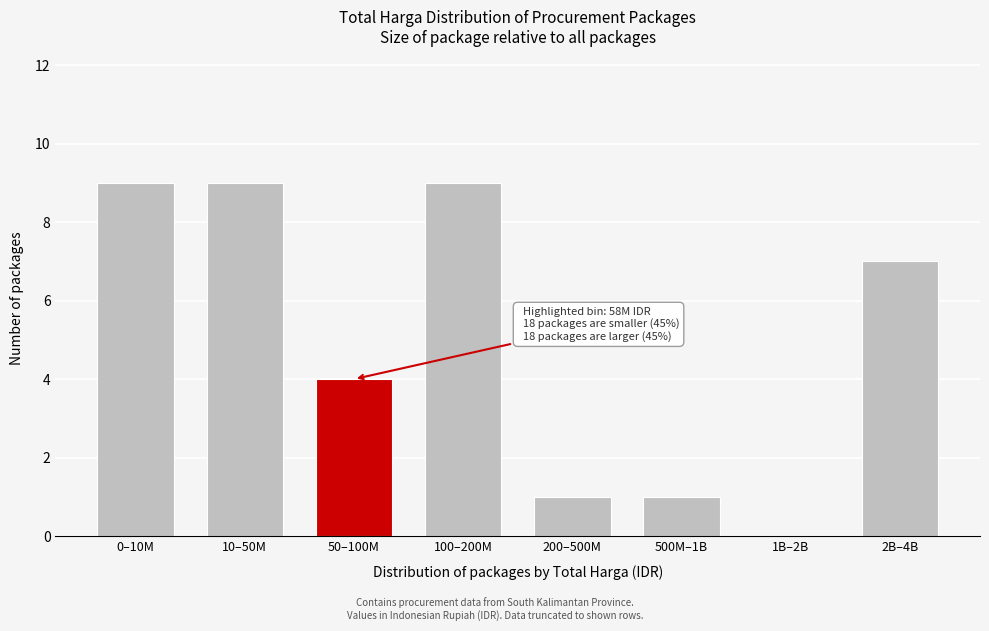

Reading left to right, list all the values displayed in this chart.

0–10M=9	10–50M=9	50–100M=4	100–200M=9	200–500M=1	500M–1B=1	1B–2B=0	2B–4B=7